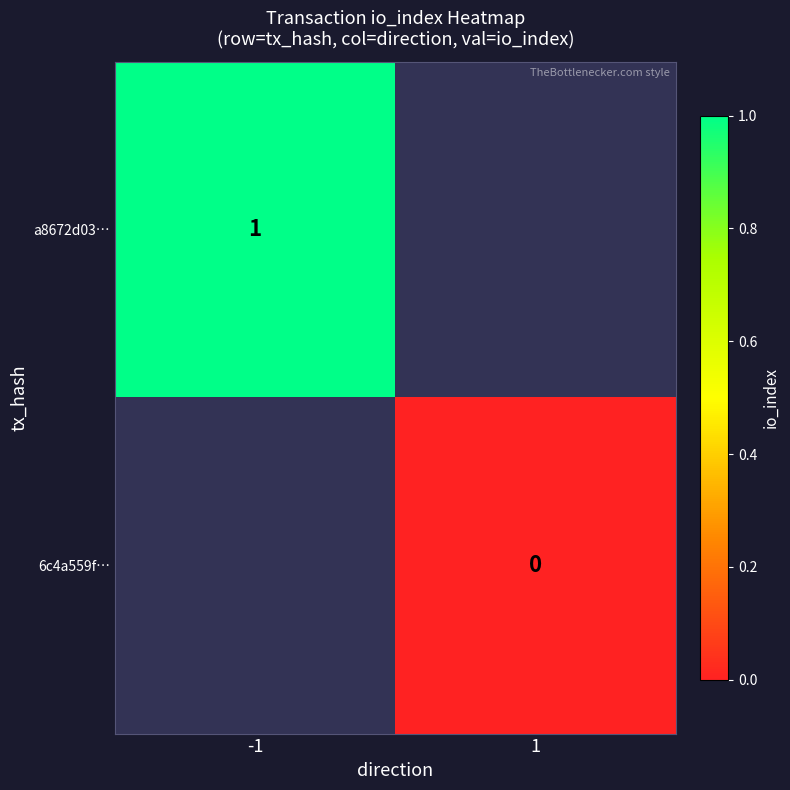

The a8672d03… series shows 1.7 at -1. True or false?

False